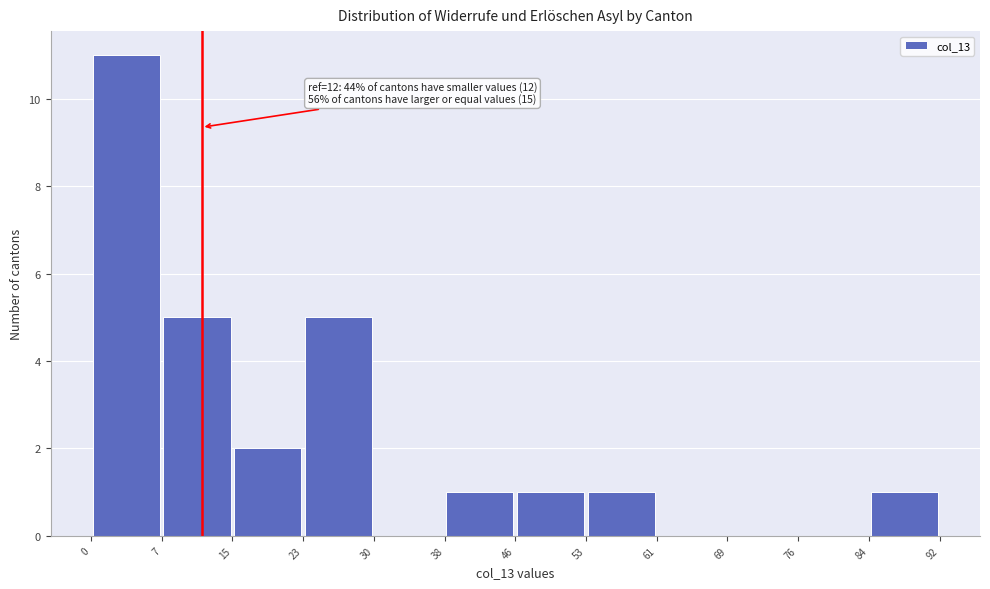

Which range on the x-axis has the tallest bar?

0 to 7